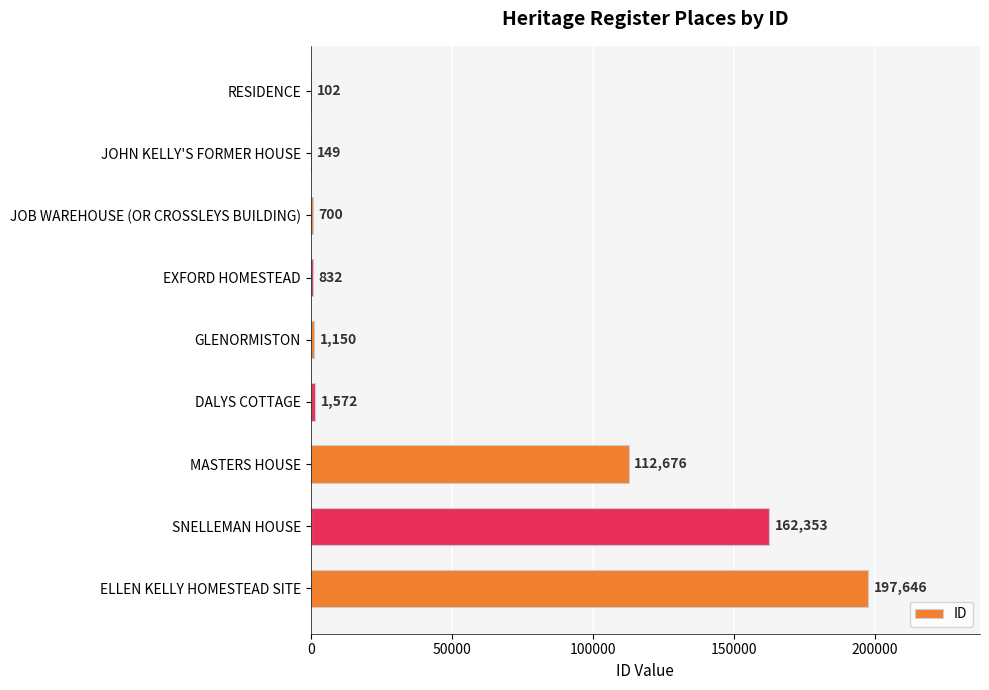

What is the average value?

53020